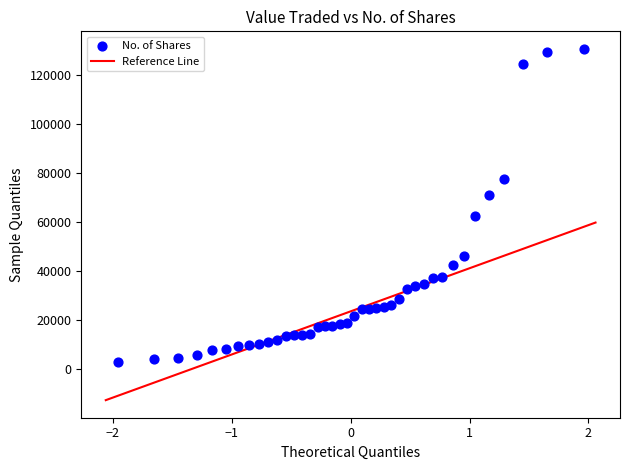

What is the range of Y values (max minus min)?

127740